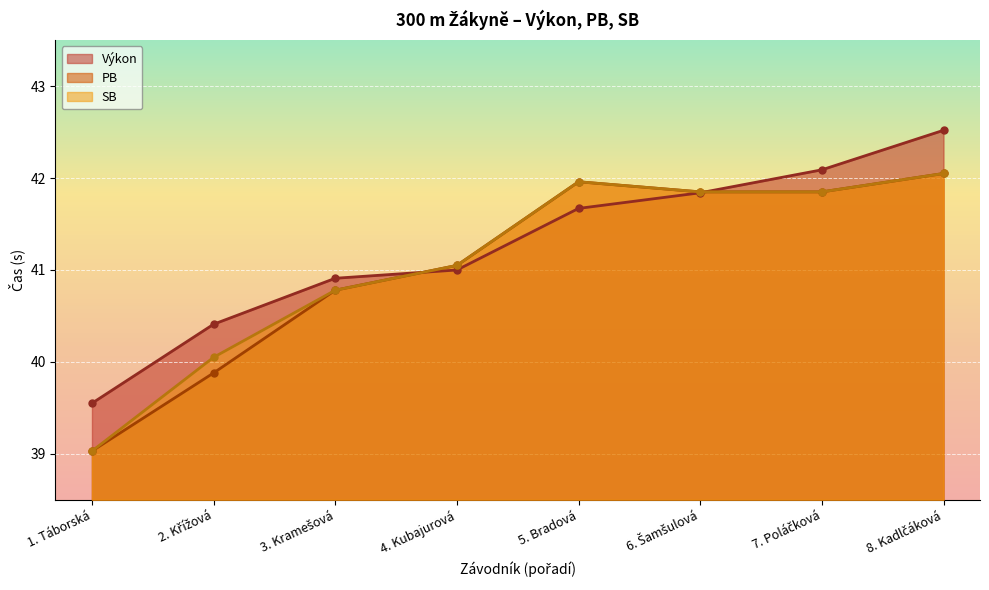

Which series ends up on top after the final intersection of Výkon and PB?

Výkon